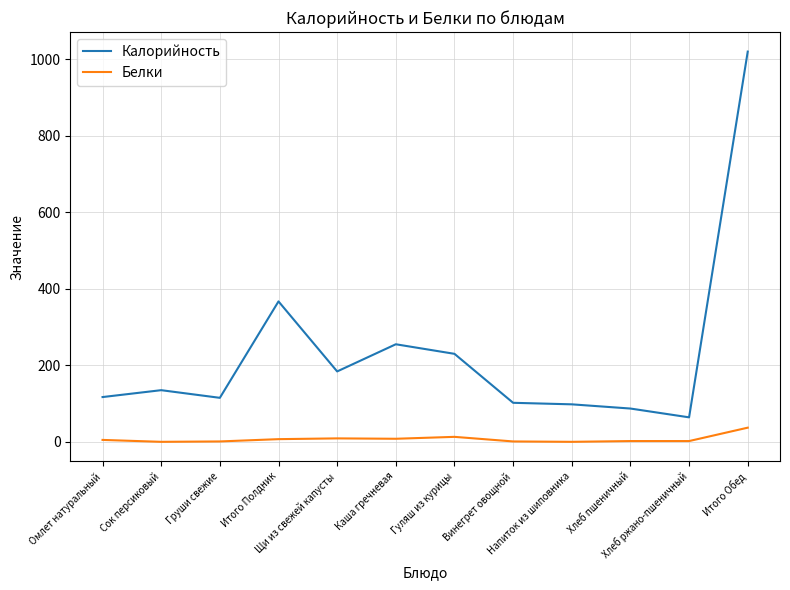

What is the difference between the second highest and minimum values in the Калорийность series?

303